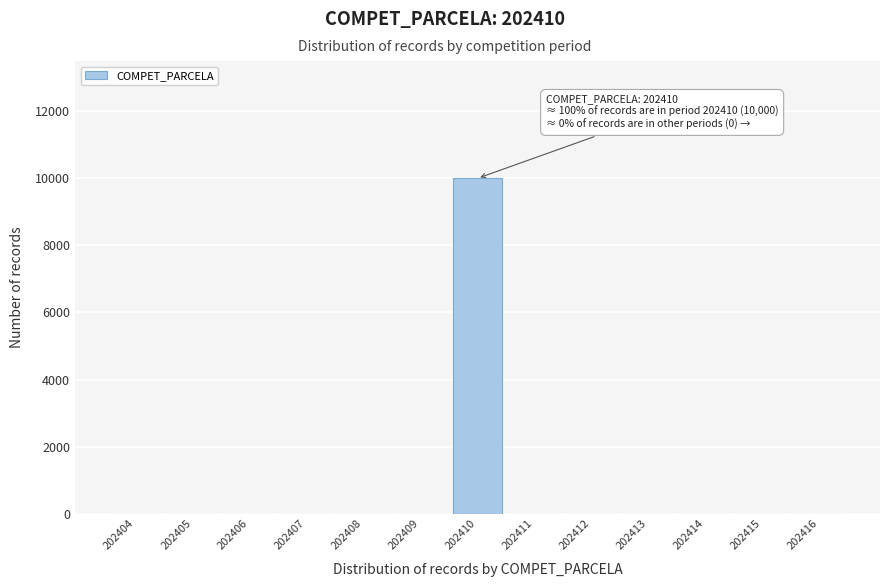

Reading left to right, list all the values displayed in this chart.

202404=0	202405=0	202406=0	202407=0	202408=0	202409=0	202410=10000	202411=0	202412=0	202413=0	202414=0	202415=0	202416=0